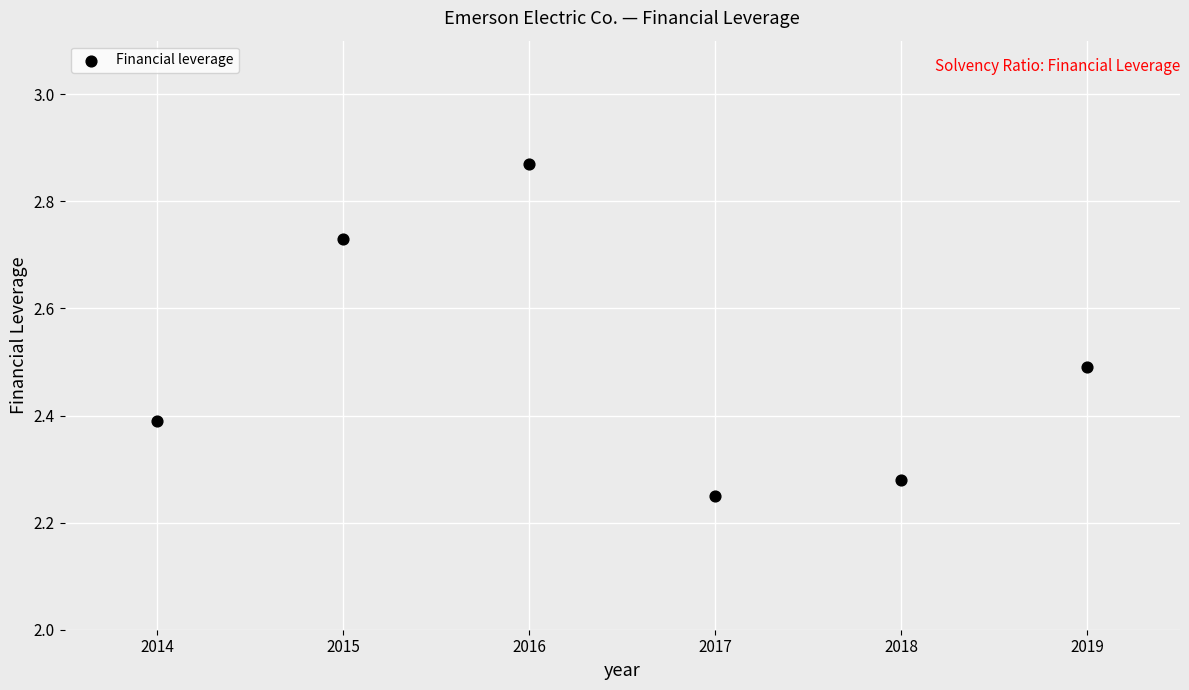

What is the range of Y values (max minus min)?

0.6